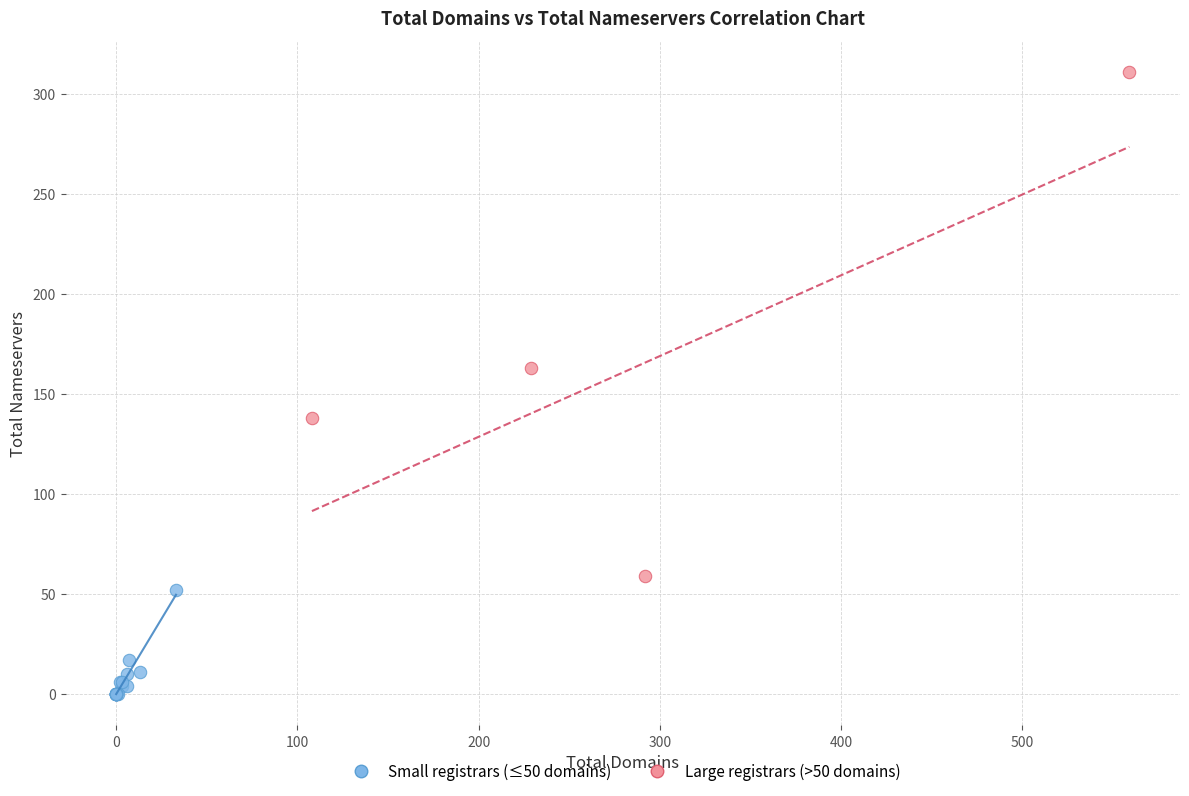

What are all the series names shown in the legend?

Small registrars (≤50 domains), Large registrars (>50 domains)